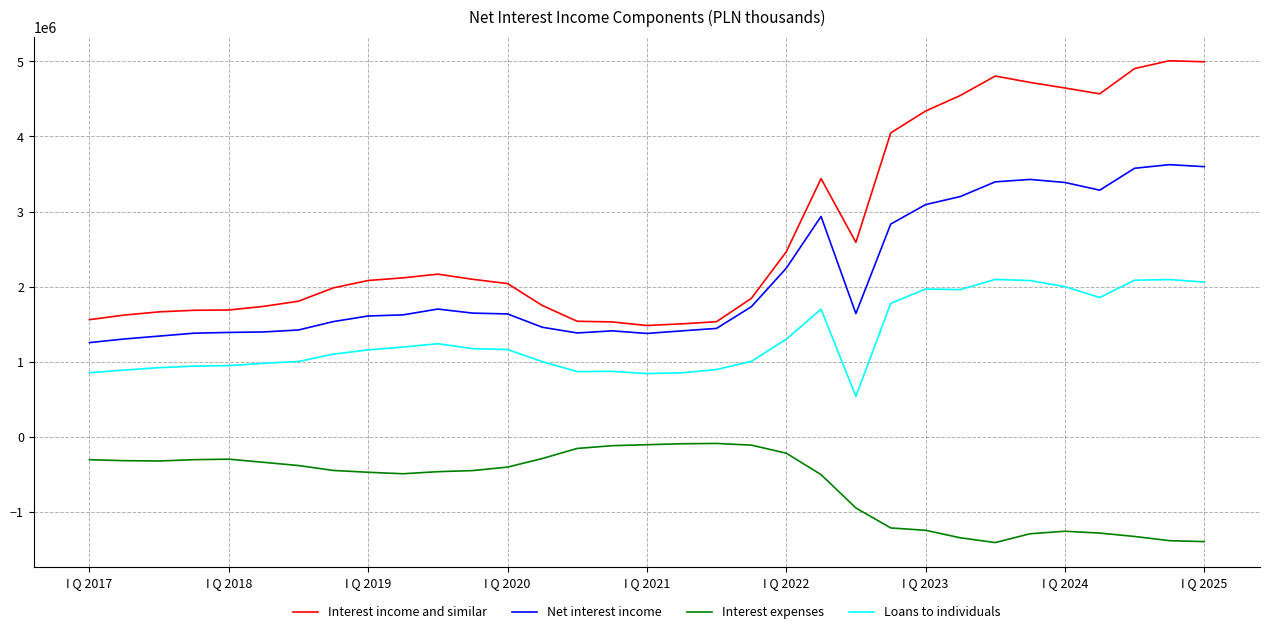

True or false: Interest expenses and Net interest income cross at least once.

False